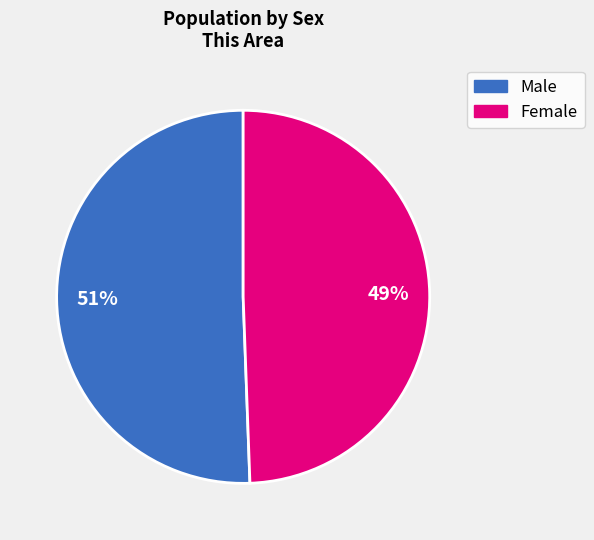

Is there a majority slice in this chart?

Yes